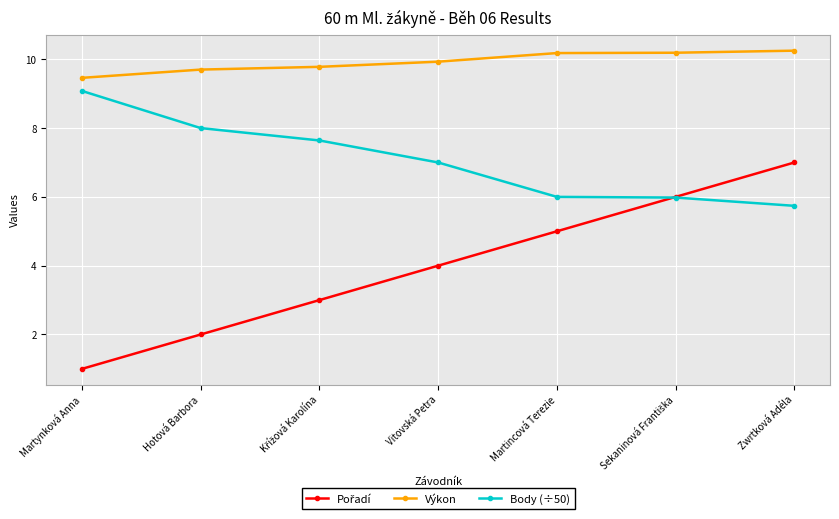

True or false: Výkon has more than 2 interior local peaks.

False